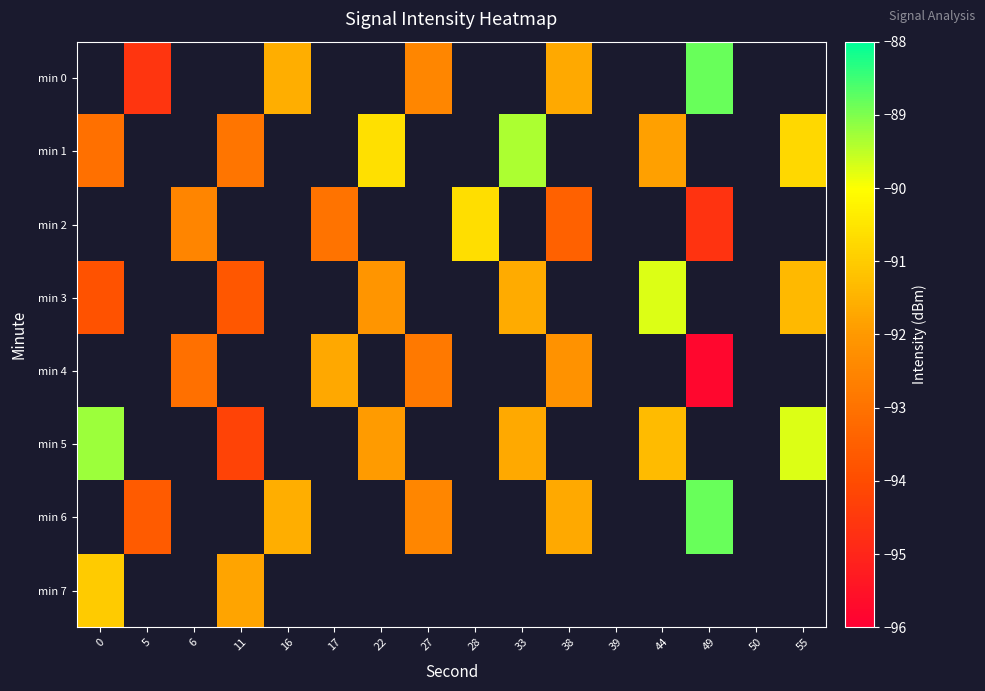

Which category has the lowest value across all series?

49